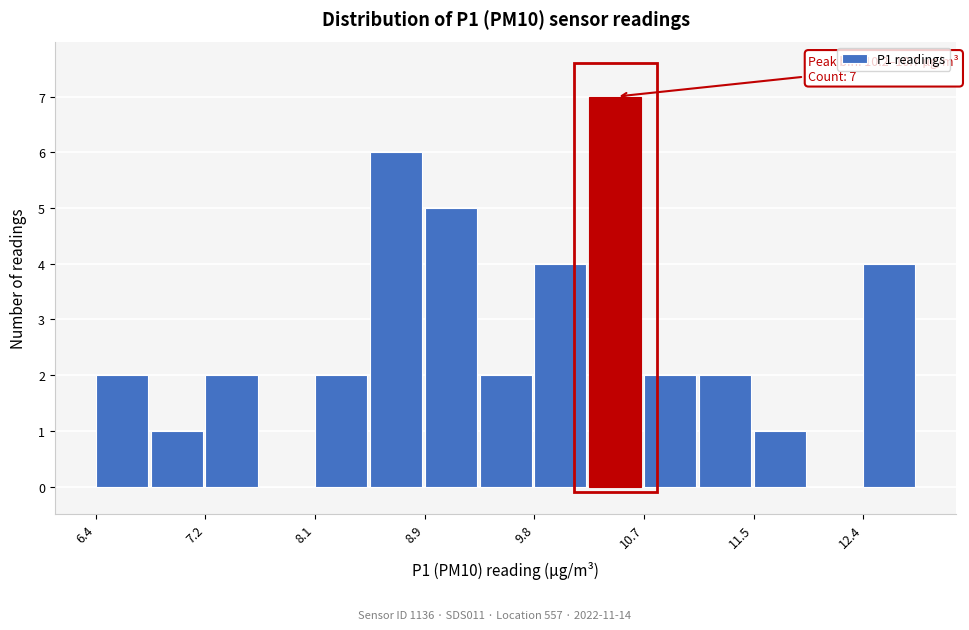

Over which range of the x-axis is the bar tallest?

10.2 to 10.7